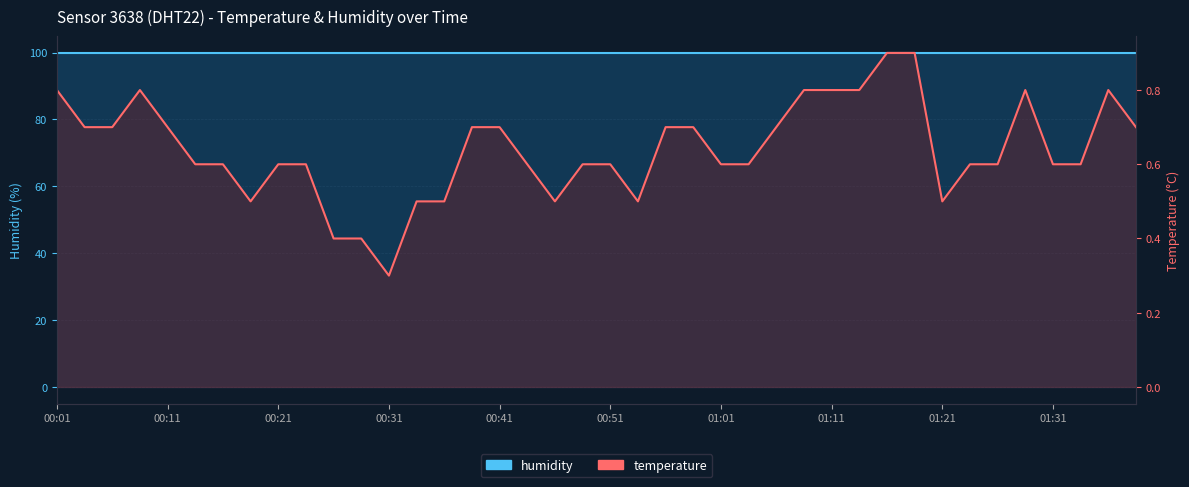

What is the label of the 7th point from the right?

01:23